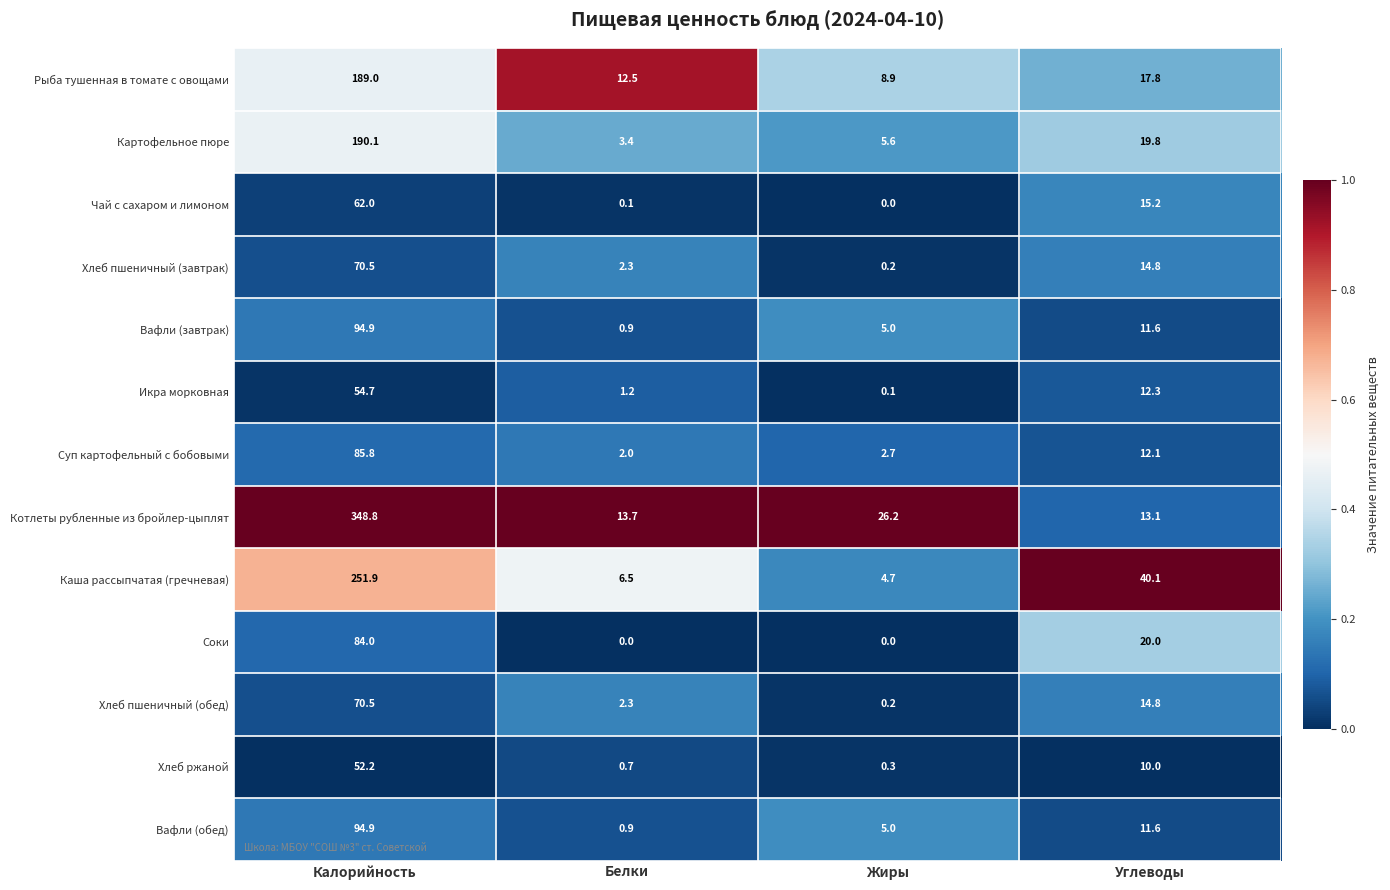

Between Калорийность and Белки, which series saw the biggest shift?

Котлеты рубленные из бройлер-цыплят